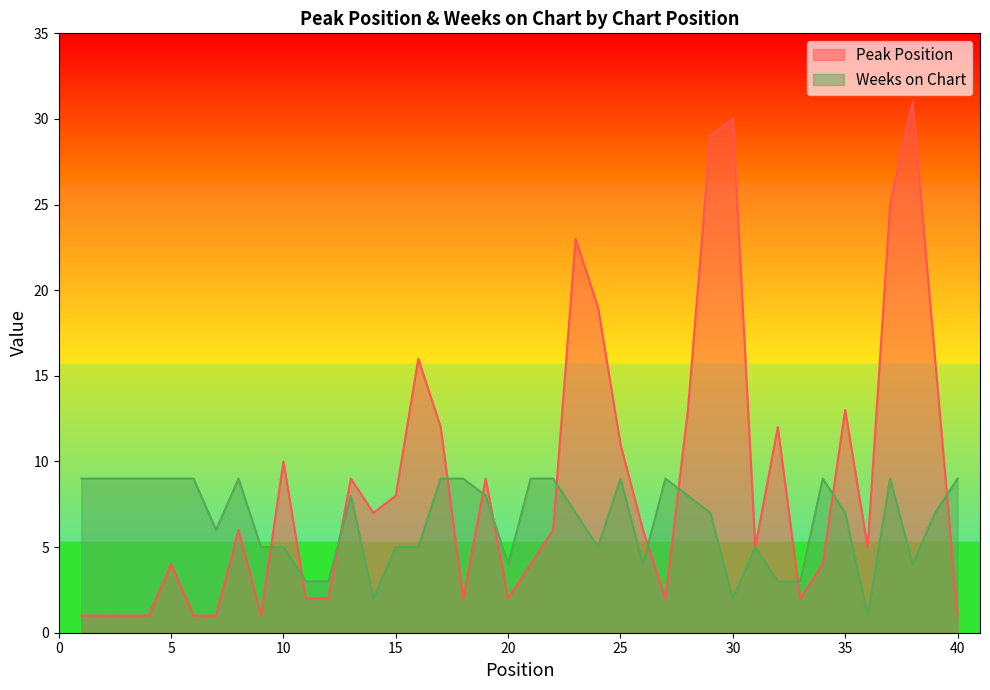

Which series has the largest total across all categories?

Peak Position